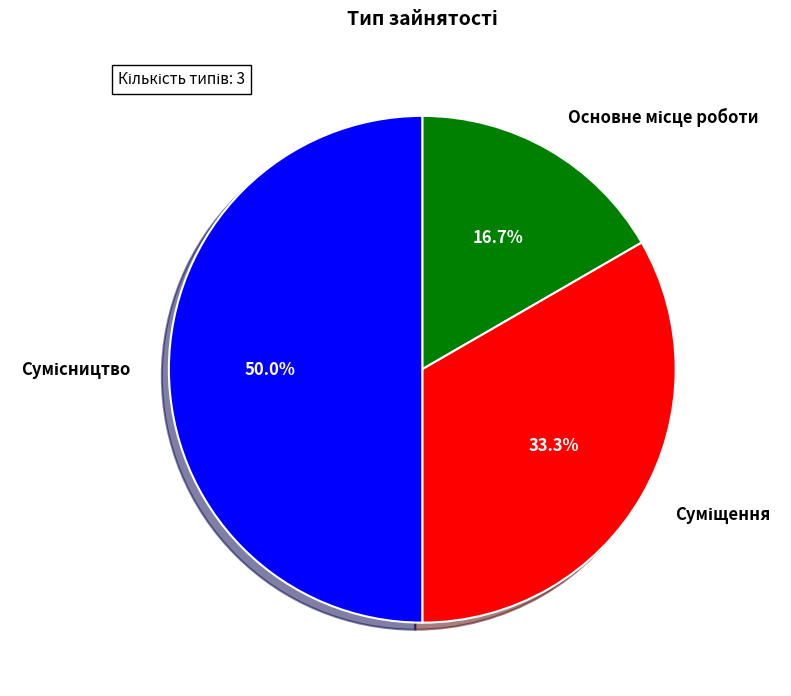

What is the largest slice in the pie chart?

Сумісництво